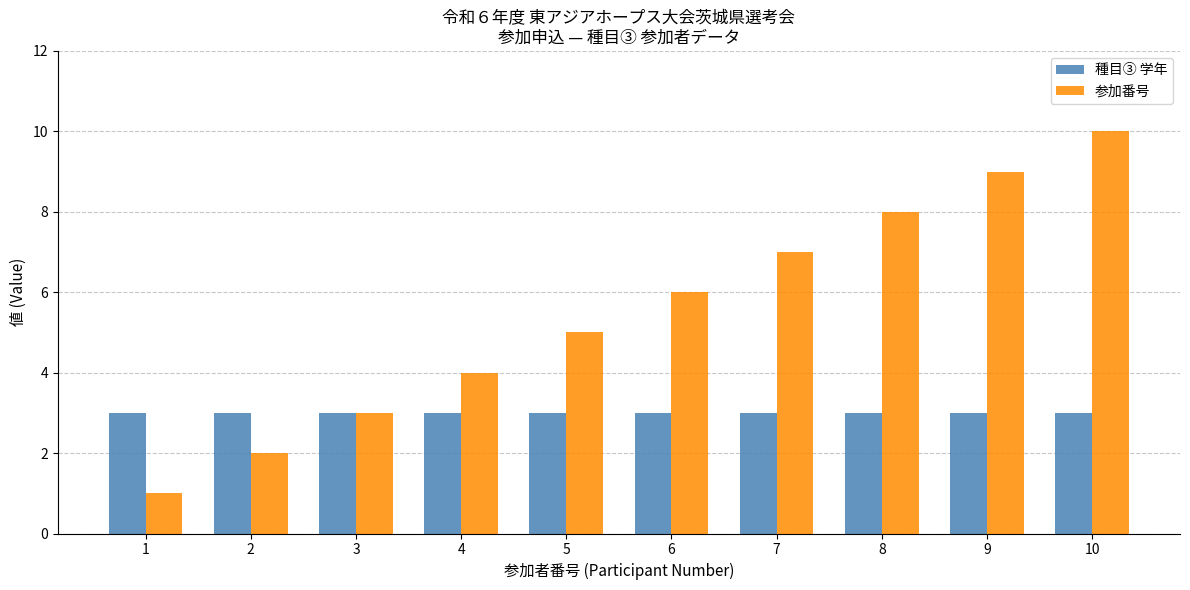

At which category is the sum across all series the highest?

10